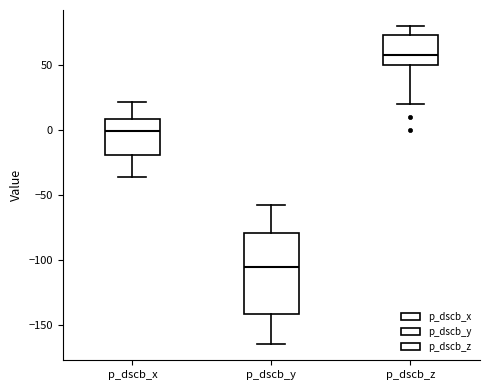

Reading left to right, transcribe this box plot: for each box, give where its median line is, the range the box spans, and where its two whiskers end, as read against the y-axis. The values are not printed on the chart, so give them approximately, as read against the axis.

p_dscb_x: median 0, box -20 to 10, whiskers -35 to 20
p_dscb_y: median -105, box -140 to -80, whiskers -165 to -60
p_dscb_z: median 60, box 50 to 75, whiskers 20 to 80